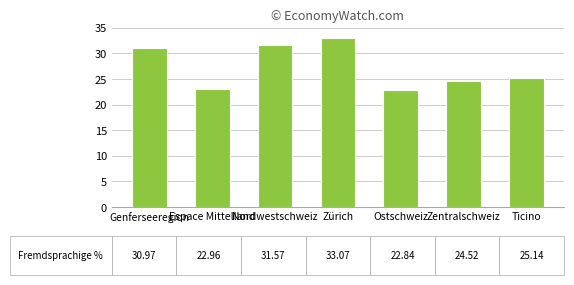

How many values are below 25?

3